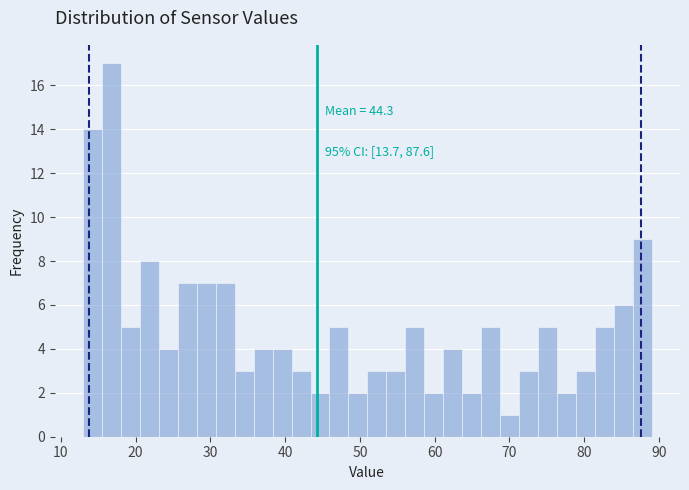

Read against the x-axis, roughly where is the centre of the tallest bar?

17